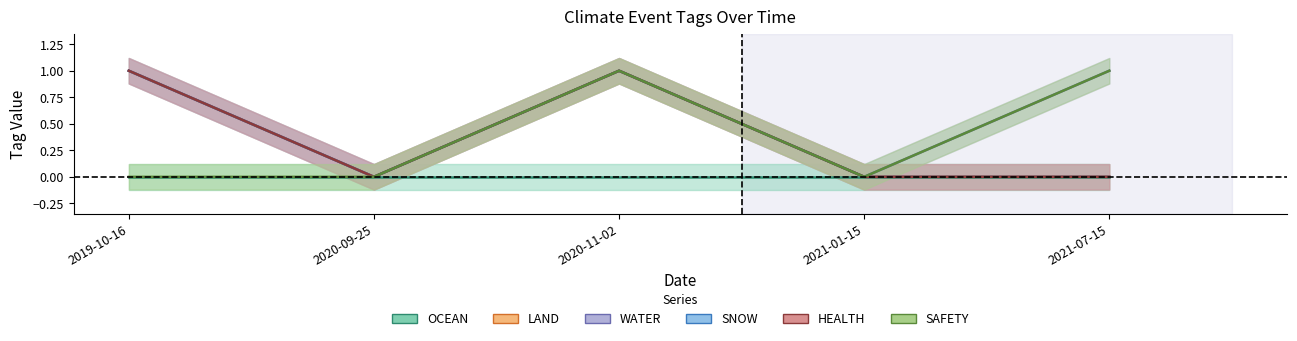

Is it true that HEALTH equals -1 at 2021-01-15?

False